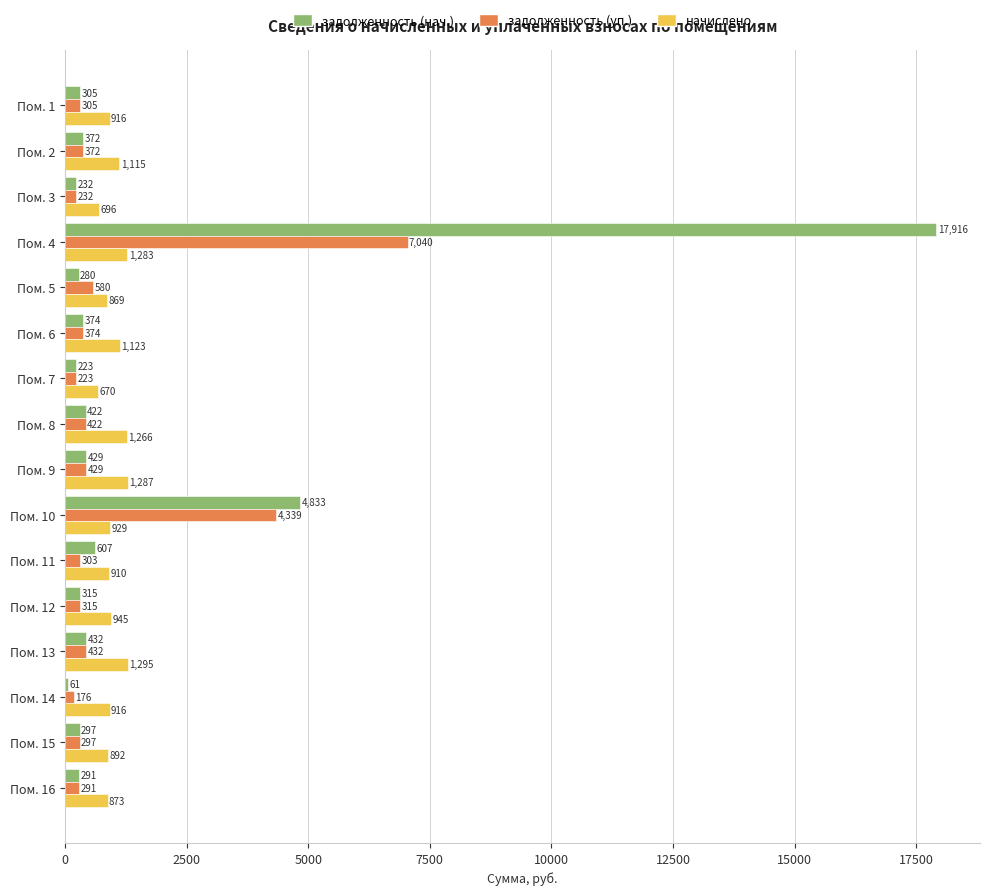

Where is задолженность (уп.) nearest to the value 3608?

Пом. 10